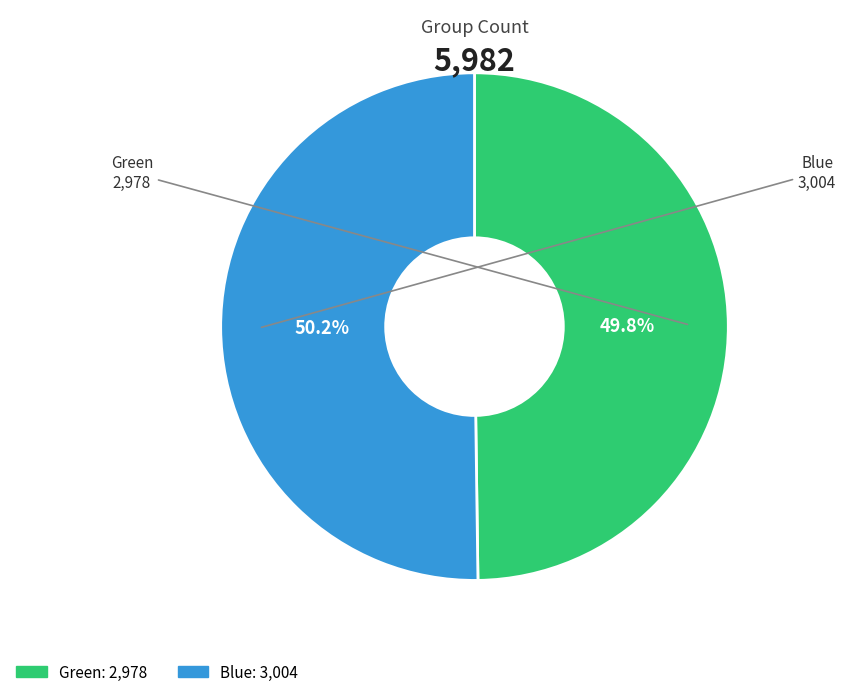

How many segments does this pie chart have?

2